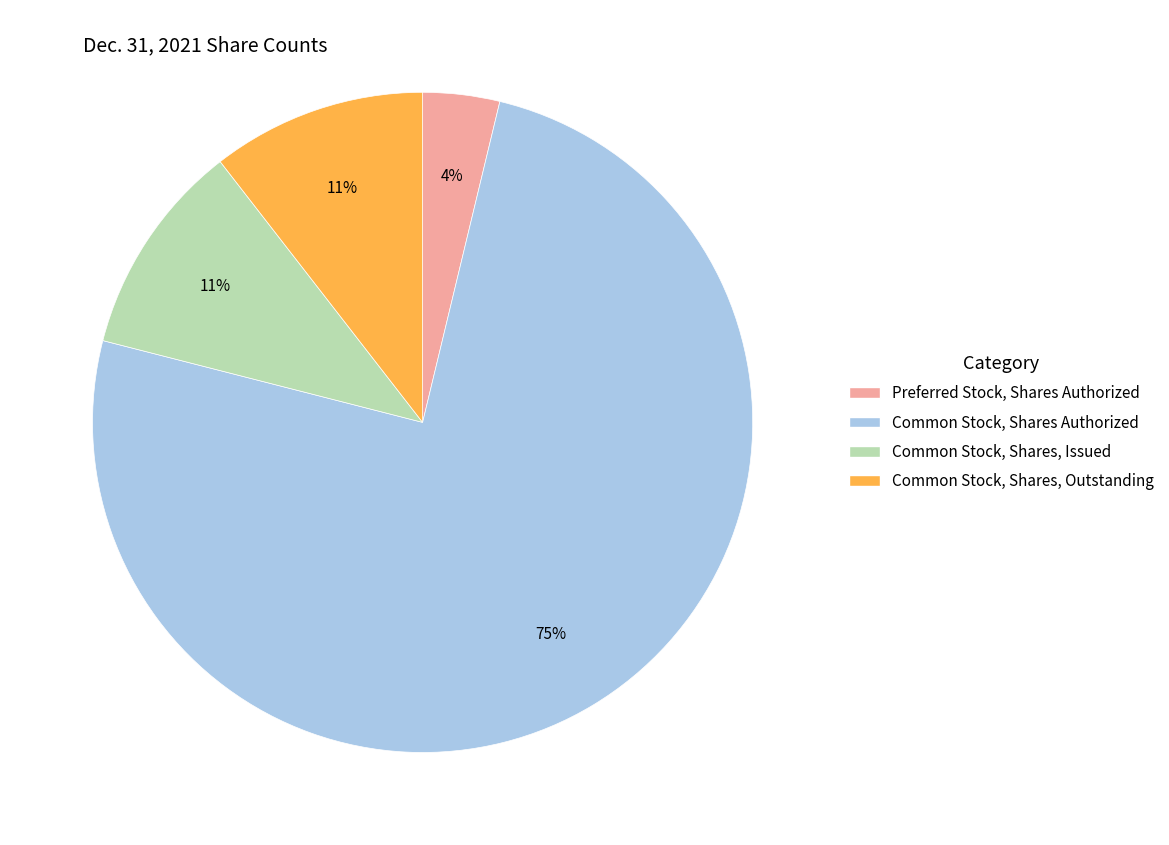

To the nearest percent, what is the average slice percentage?

25%